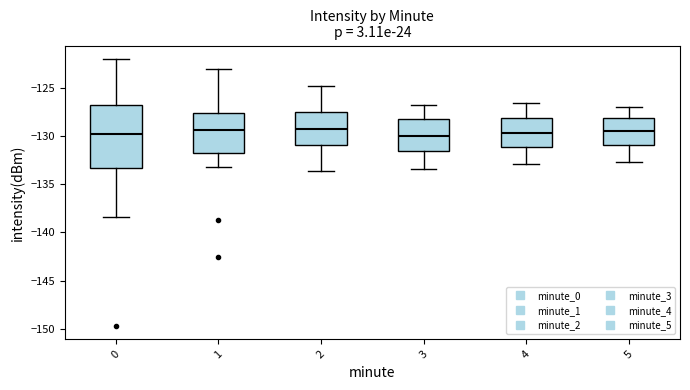

Reading left to right, transcribe this box plot: for each box, give where its median line is, the range the box spans, and where its two whiskers end, as read against the y-axis. The values are not printed on the chart, so give them approximately, as read against the axis.

0: median -130.0, box -133.5 to -127.0, whiskers -138.5 to -122.0
1: median -129.5, box -132.0 to -127.5, whiskers -133.0 to -123.0
2: median -129.5, box -131.0 to -127.5, whiskers -133.5 to -125.0
3: median -130.0, box -131.5 to -128.5, whiskers -133.5 to -127.0
4: median -129.5, box -131.0 to -128.0, whiskers -133.0 to -126.5
5: median -129.5, box -131.0 to -128.0, whiskers -132.5 to -127.0